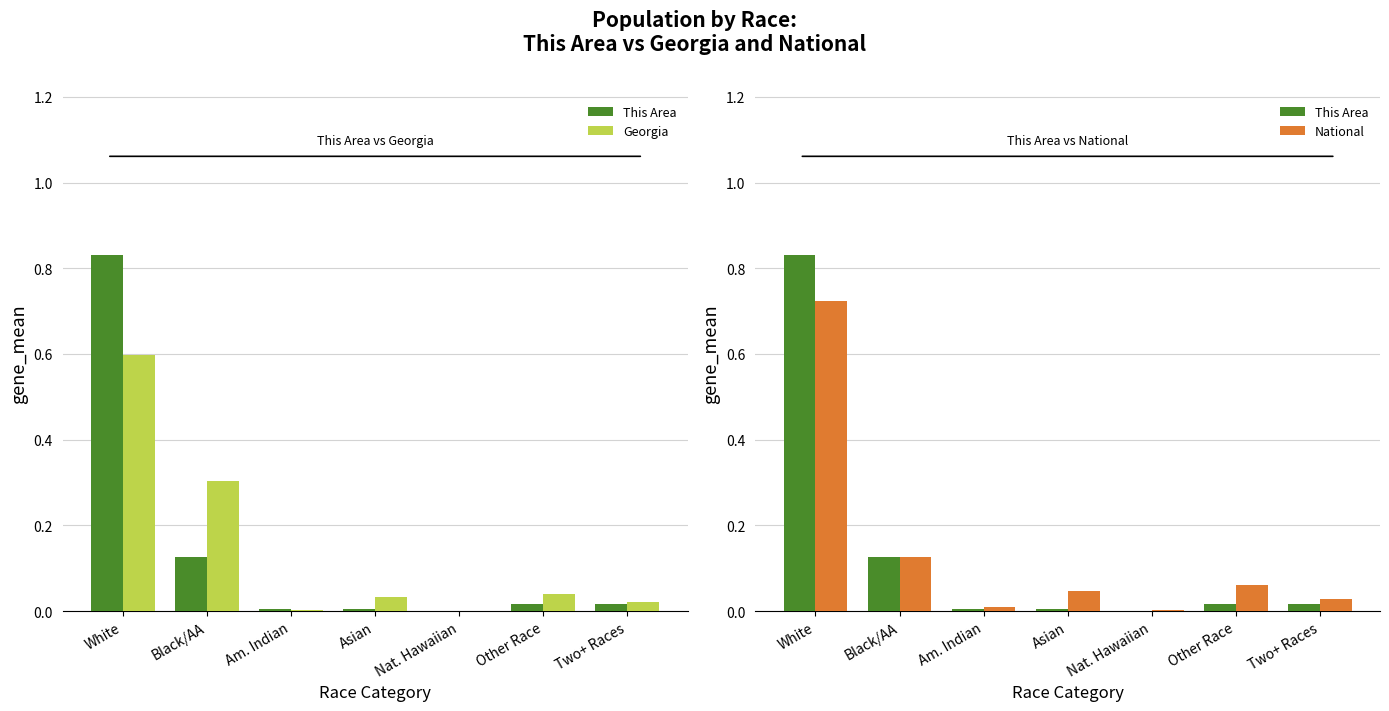

List the series in order of their peak value, lowest first.

Georgia, National, This Area